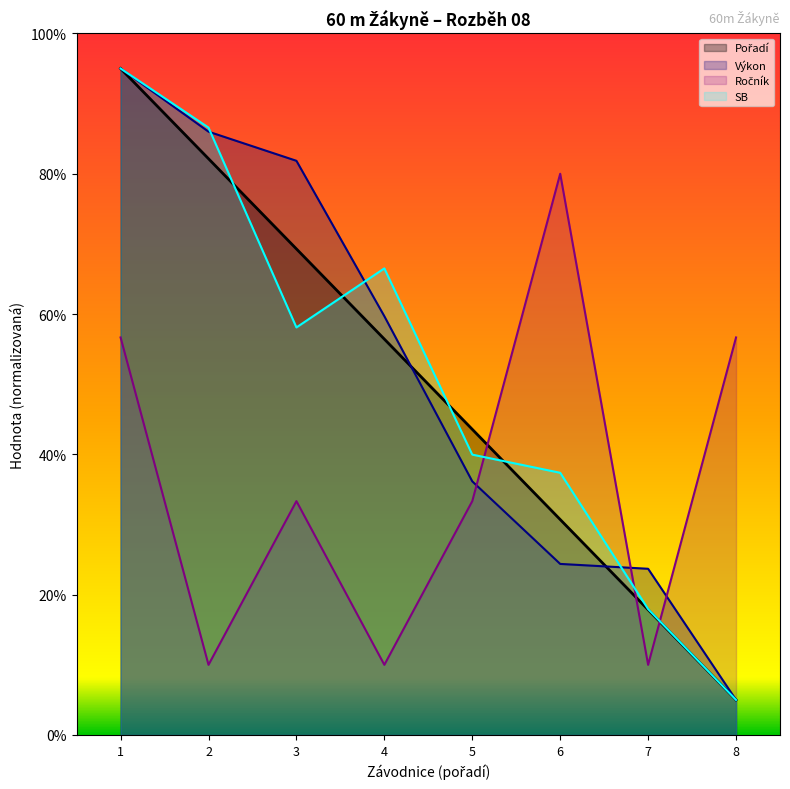

Reading left to right, list all the values displayed in this chart.

Pořadí: 9.5	8.2	6.9	5.6	4.4	3.1	1.8	0.5
Výkon: 9.5	8.6	8.2	6.0	3.6	2.4	2.4	0.5
Ročník: 5.7	1.0	3.3	1.0	3.3	8.0	1.0	5.7
SB: 9.5	8.7	5.8	6.7	4.0	3.7	1.8	0.5